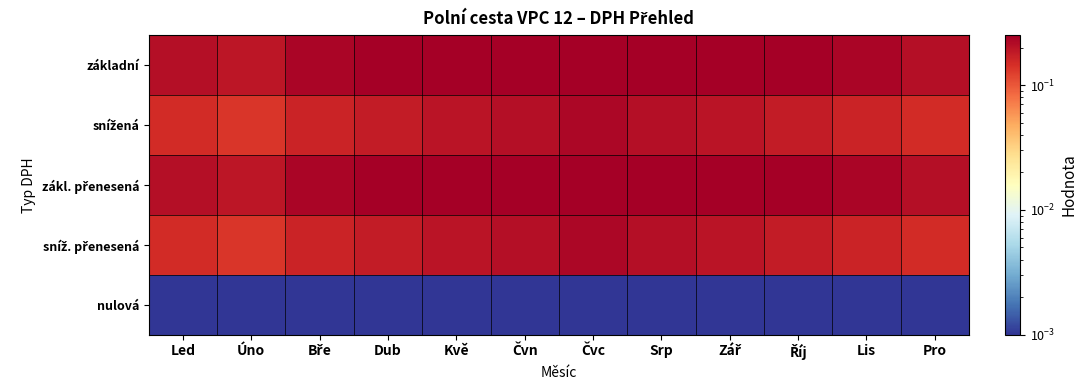

Which series has the widest spread of values?

základní